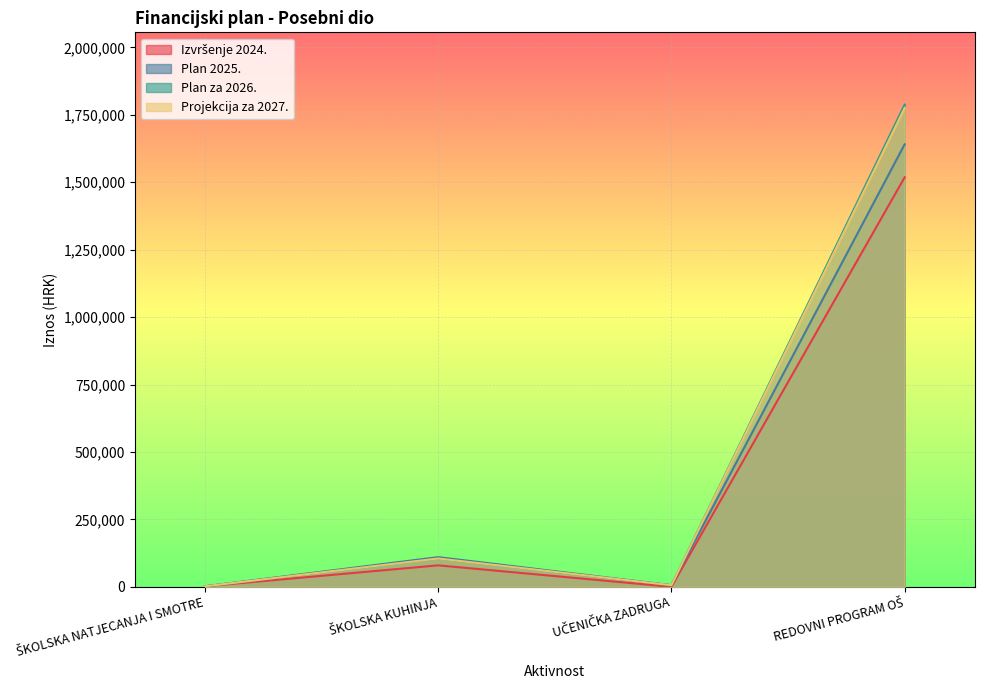

At which category is the sum across all series the highest?

REDOVNI PROGRAM OŠ